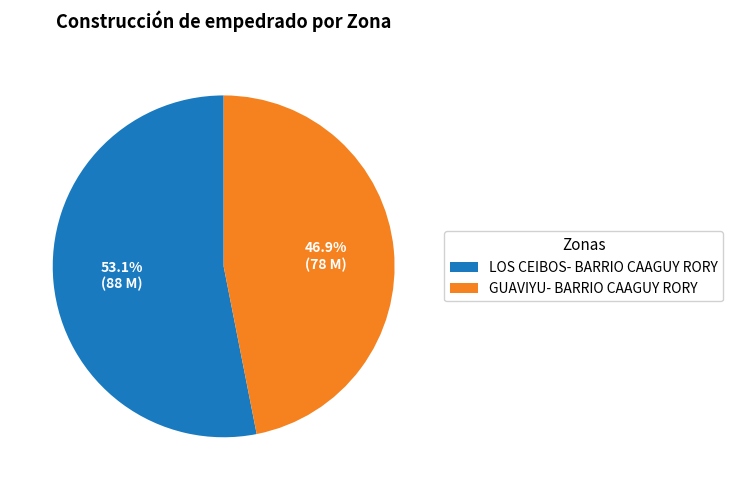

Which category has the biggest portion of the pie?

LOS CEIBOS- BARRIO CAAGUY RORY